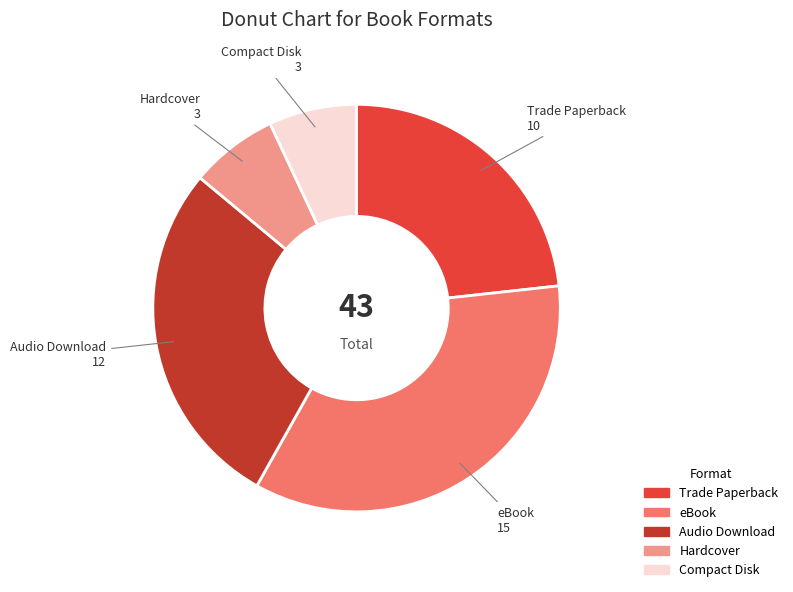

The Audio Download slice represents 36% of the pie. True or false?

False